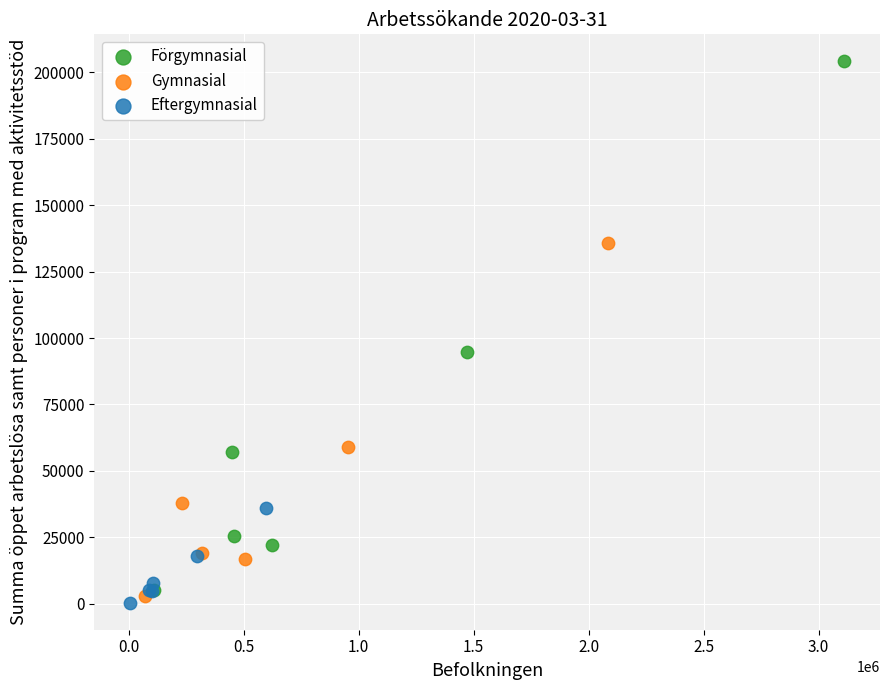

Which series has the widest spread of Y values?

Förgymnasial